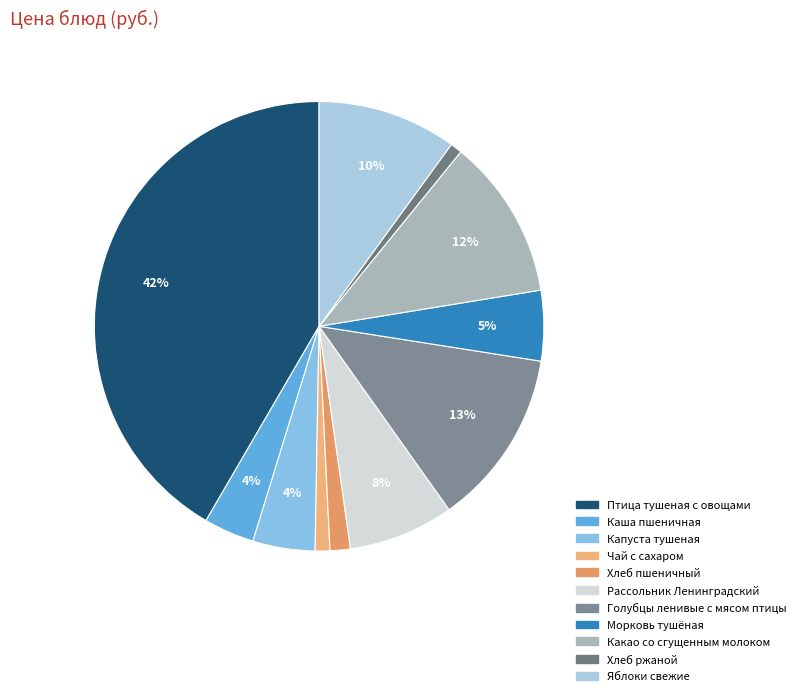

What percentage is NOT represented by Рассольник Ленинградский?

92.4%